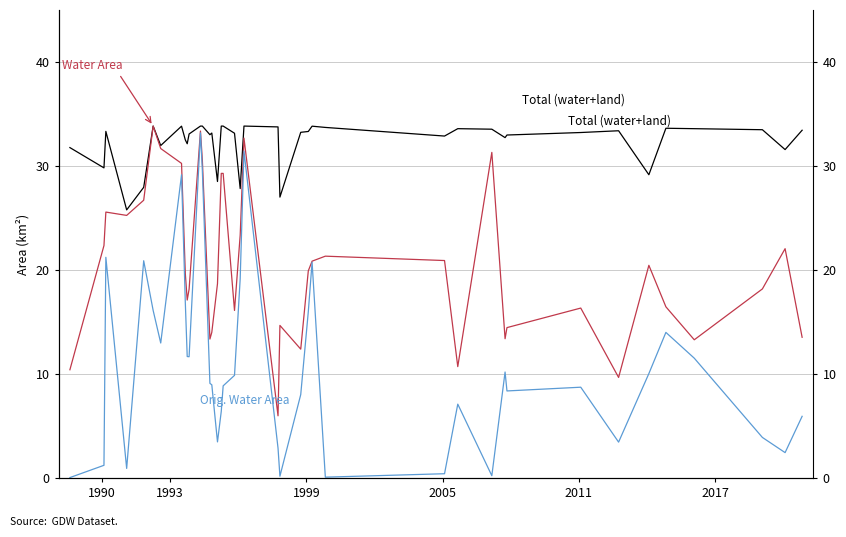

Read the Total (water+land) value at 2017.

33.8